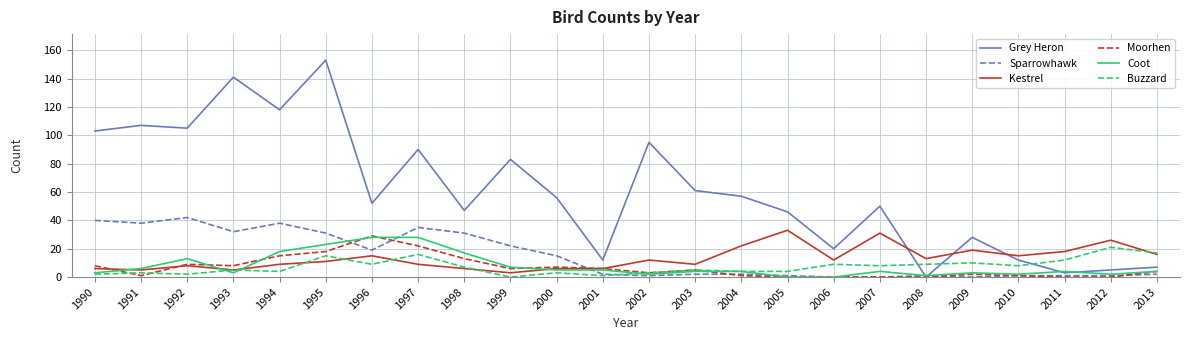

What are all the series names shown in the legend?

Grey Heron, Sparrowhawk, Kestrel, Moorhen, Coot, Buzzard